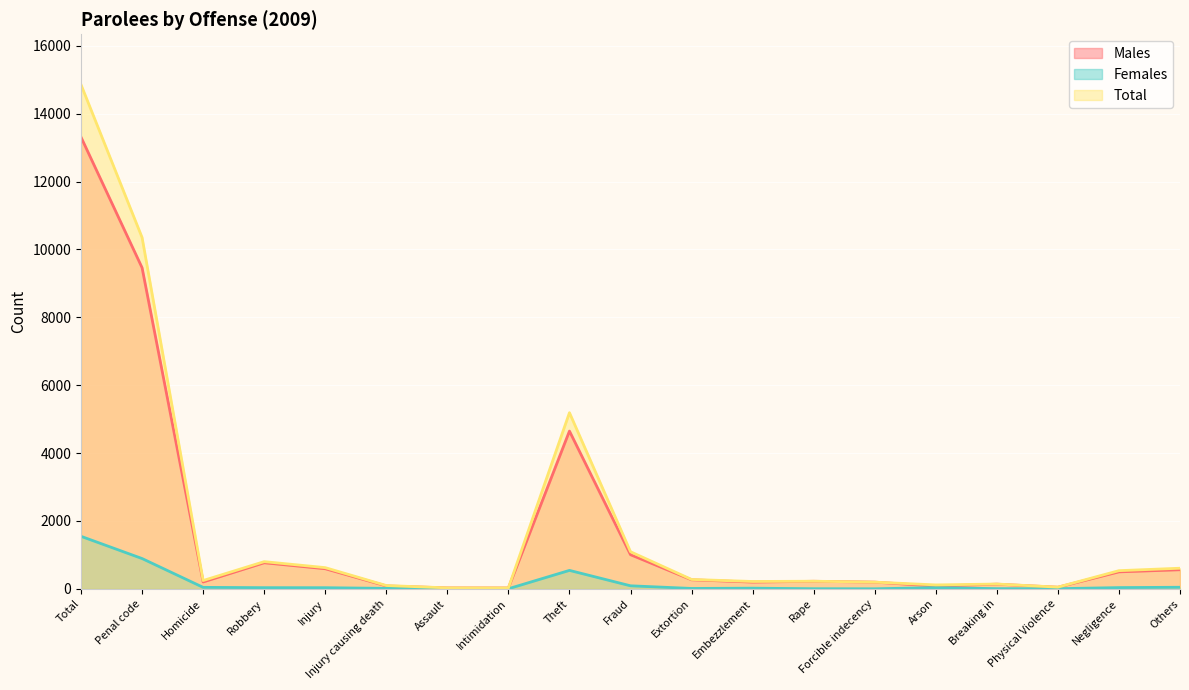

Is it true that Females equals 21 at Injury causing death?

False